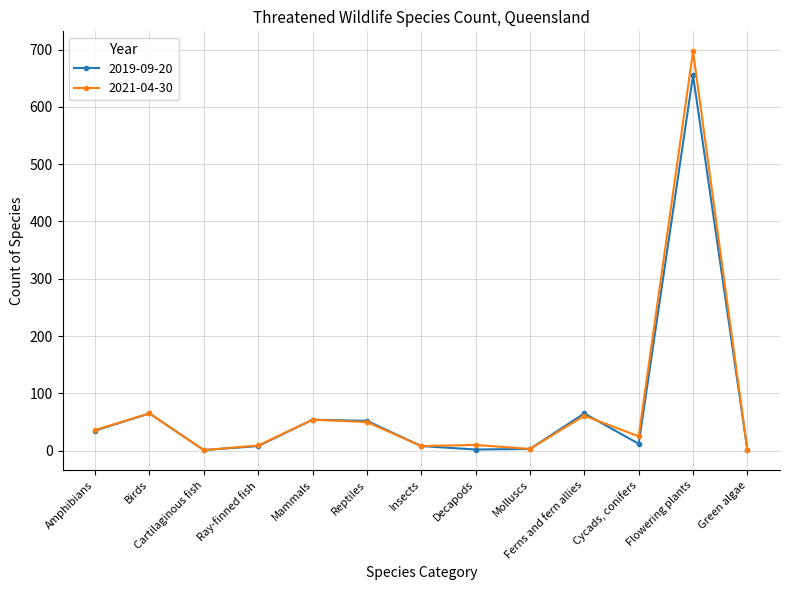

How many data points does each series have?

13